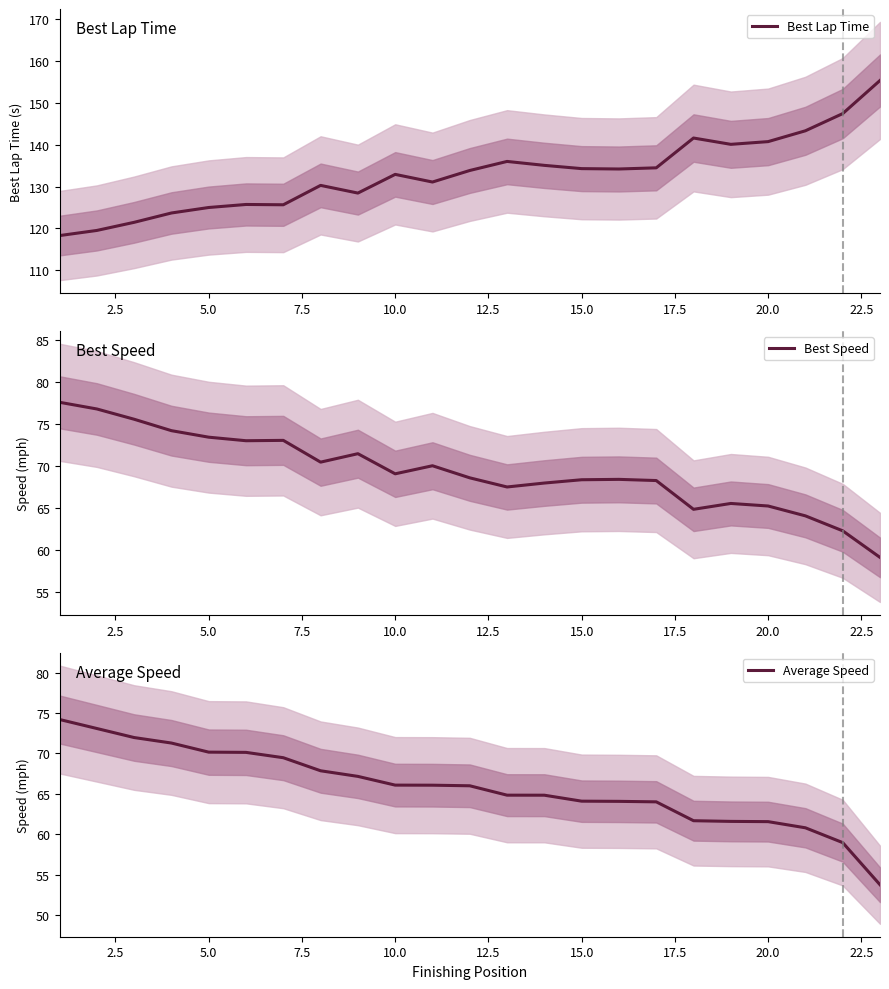

Which series has the largest total across all categories?

Best Lap Time